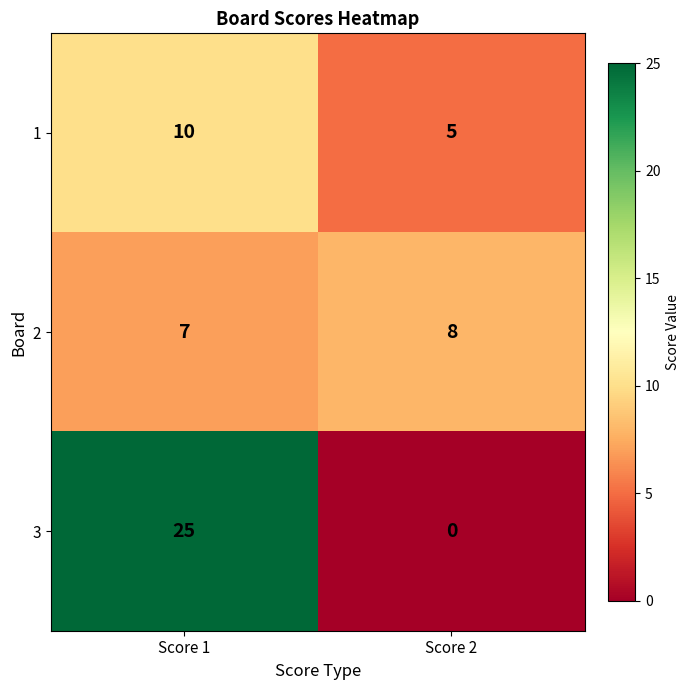

Which series has the largest total across all categories?

3